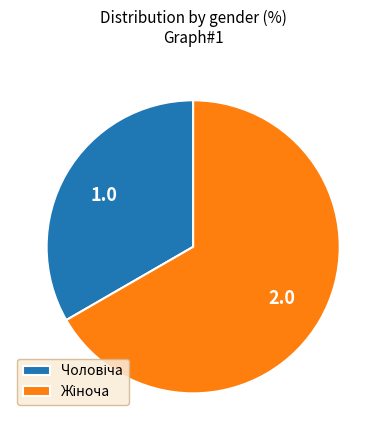

Count the number of slices in the pie.

2